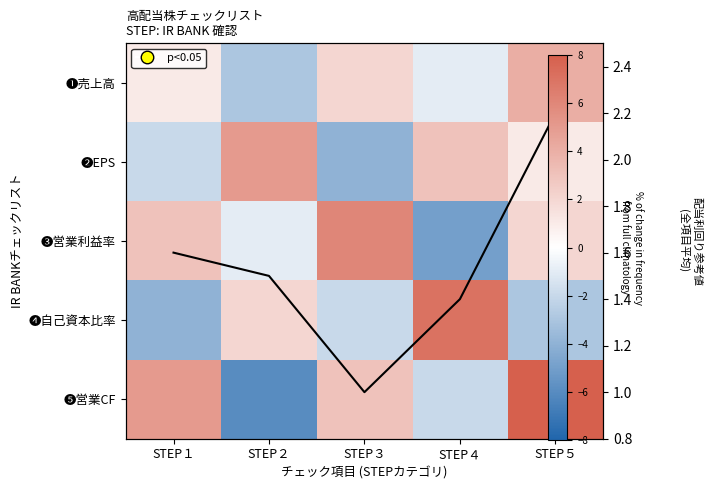

How many negative values does the ❷EPS series have?

2